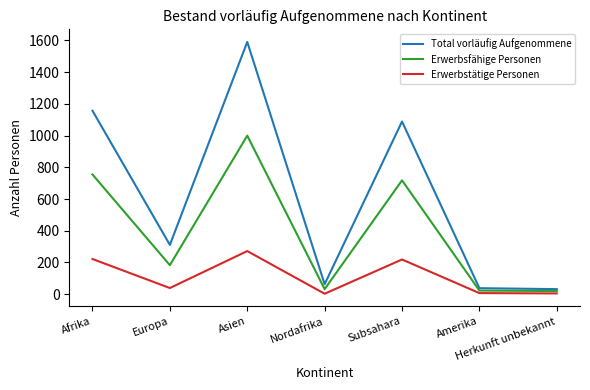

Is the value of Total vorläufig Aufgenommene at Nordafrika greater than the value of Erwerbstätige Personen at Afrika?

No